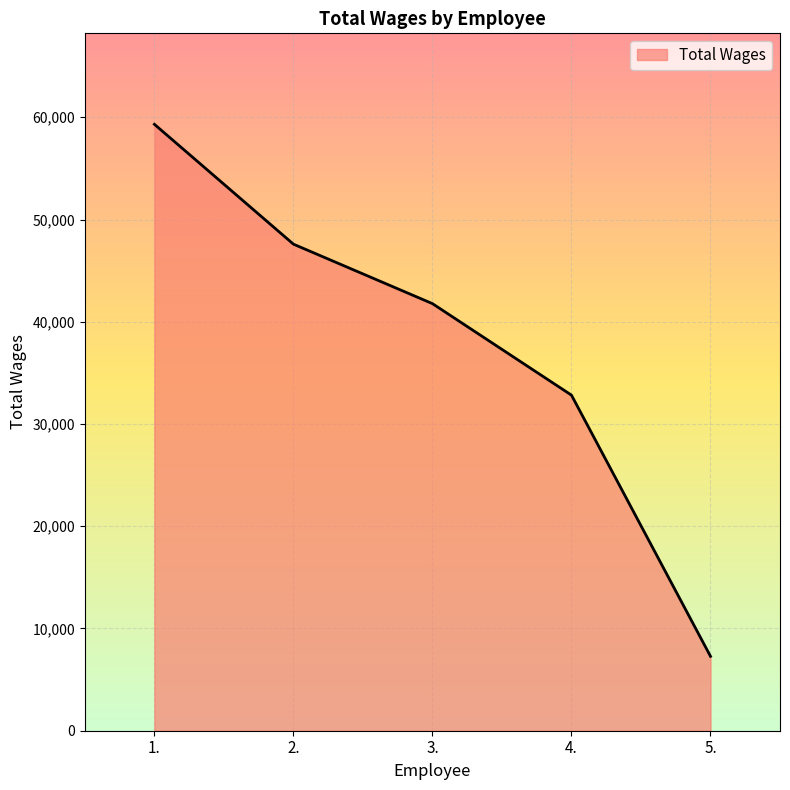

What is the difference between the maximum and minimum values?

52036